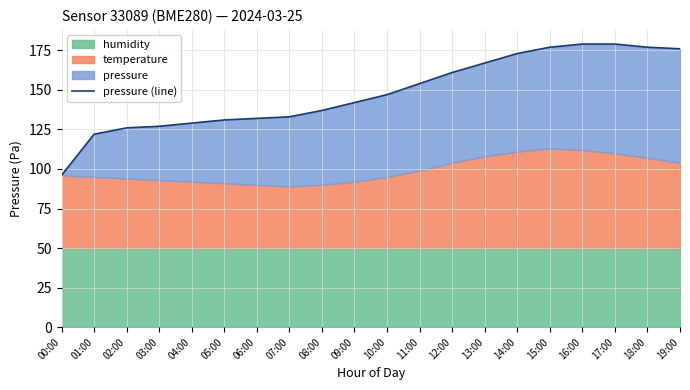

Reading left to right, what are all the values shown in this chart?

00:00=96	01:00=122	02:00=126	03:00=127	04:00=129	05:00=131	06:00=132	07:00=133	08:00=137	09:00=142	10:00=147	11:00=154	12:00=161	13:00=167	14:00=173	15:00=177	16:00=179	17:00=179	18:00=177	19:00=176